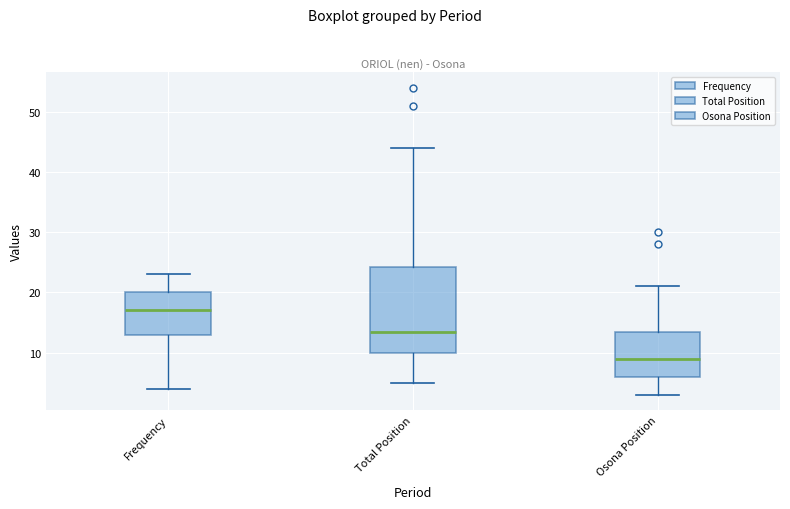

Where is the lower edge of the box for Frequency on the y-axis? The values are not printed on the chart, so give them approximately, as read against the axis.

13